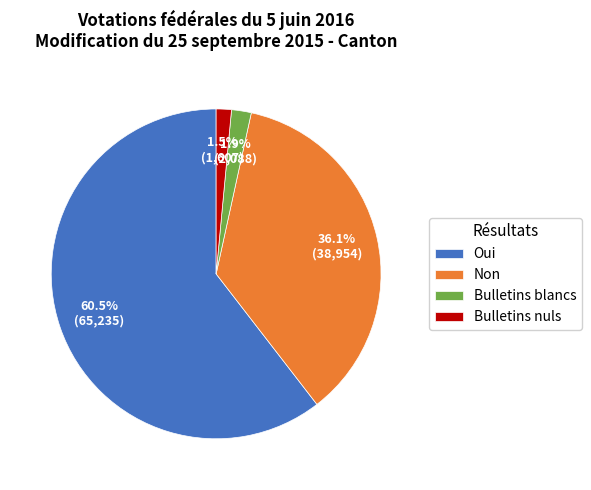

Does Oui represent more than half of the total?

Yes